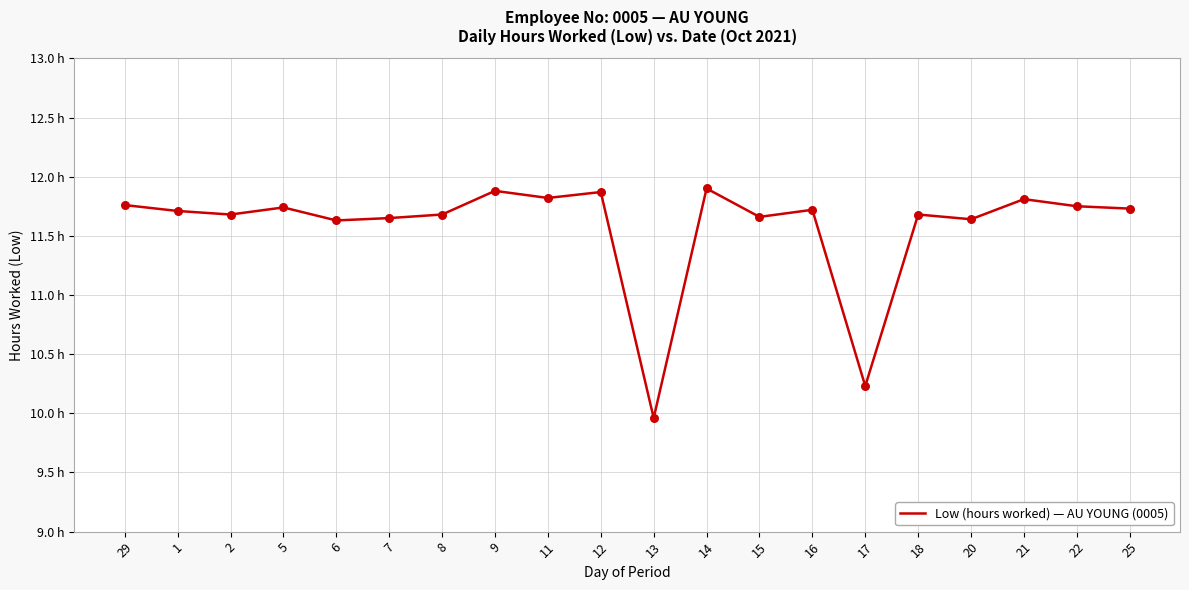

Which has a higher value, 13 or 15?

15